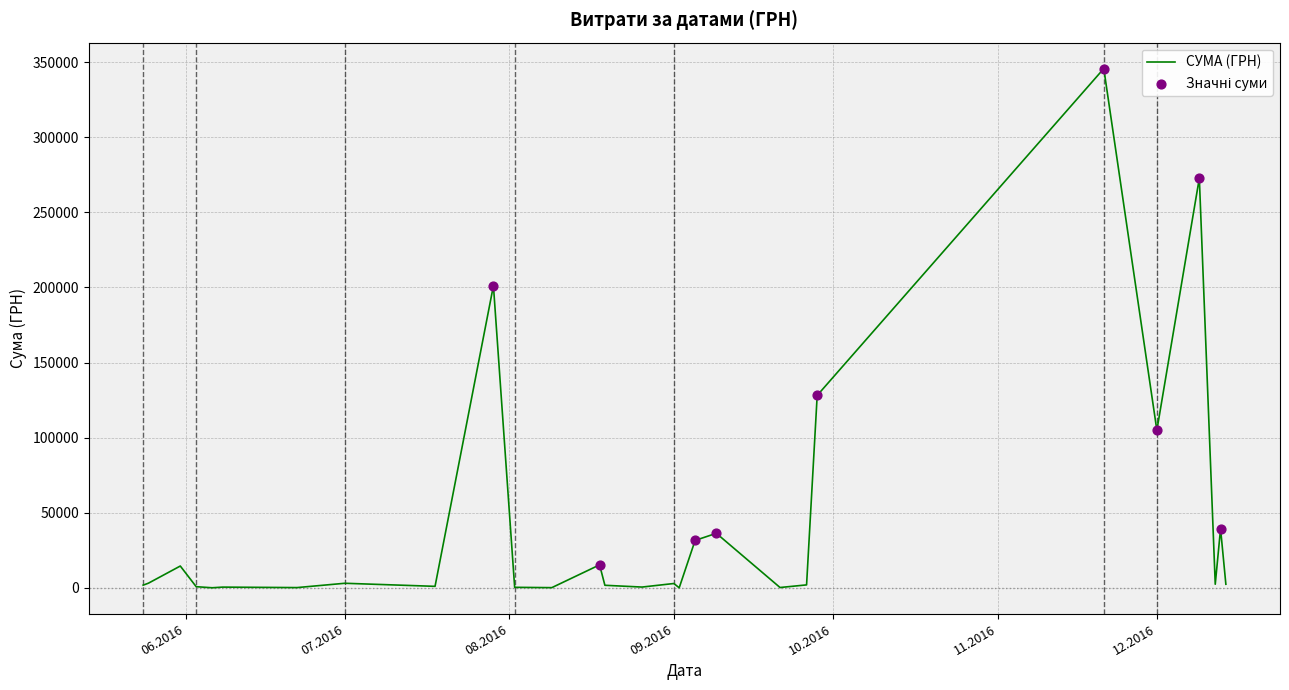

What is the greatest value displayed?

345674.9